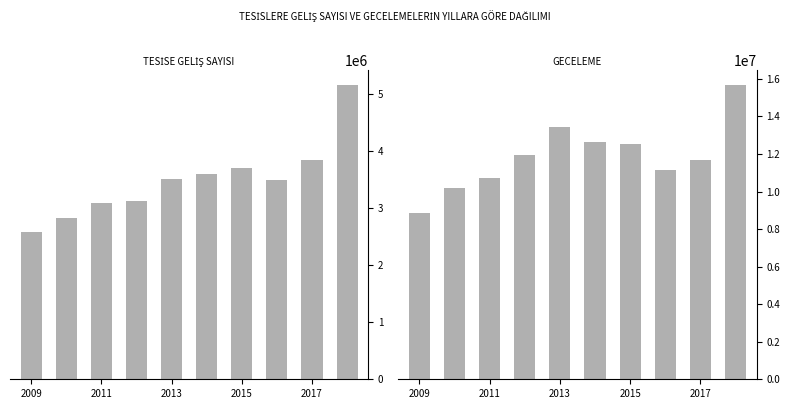

True or false: GECELEME has a value of 22560500 at 5.

False